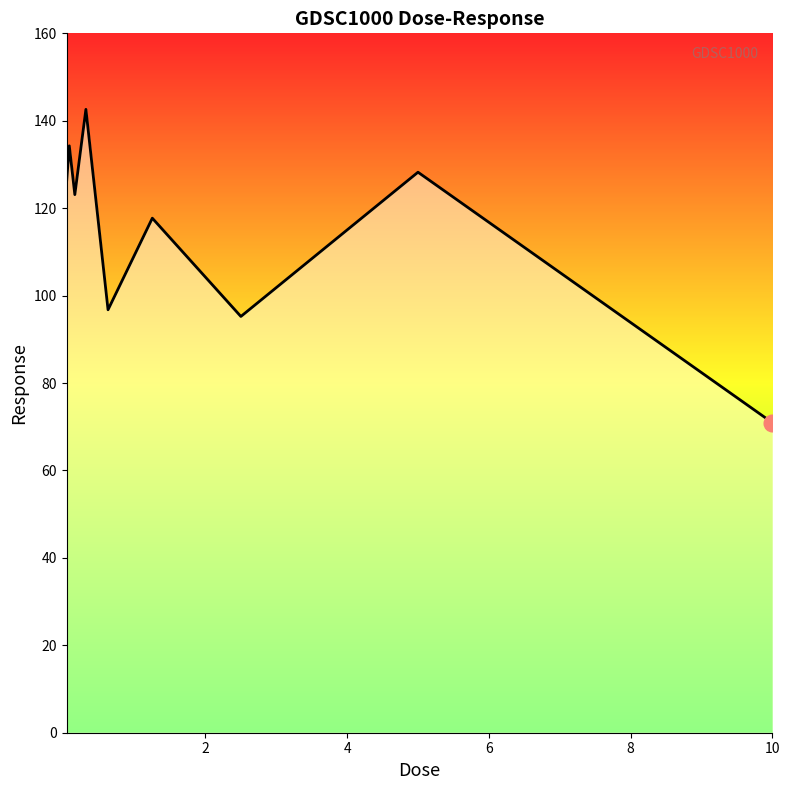

What is the difference between the maximum and minimum values?

71.7